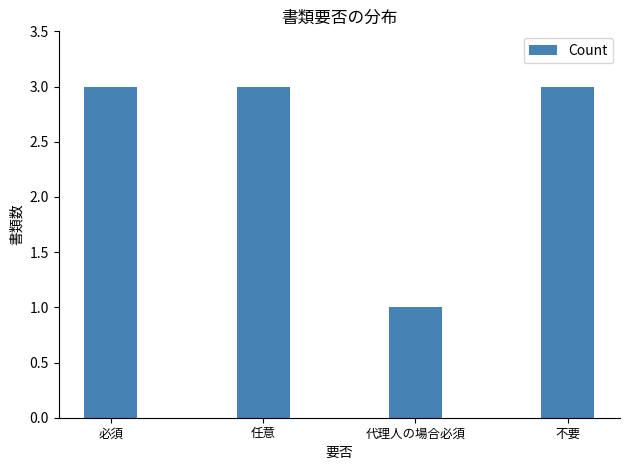

What is the sum of all values?

10